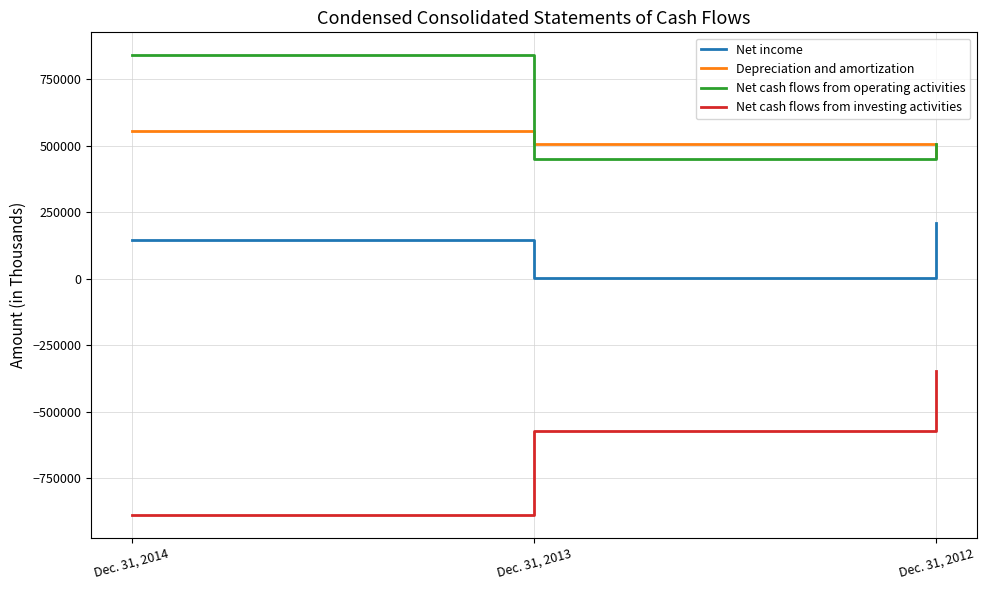

What is the difference between the maximum and second lowest values in the Net cash flows from investing activities series?

223508